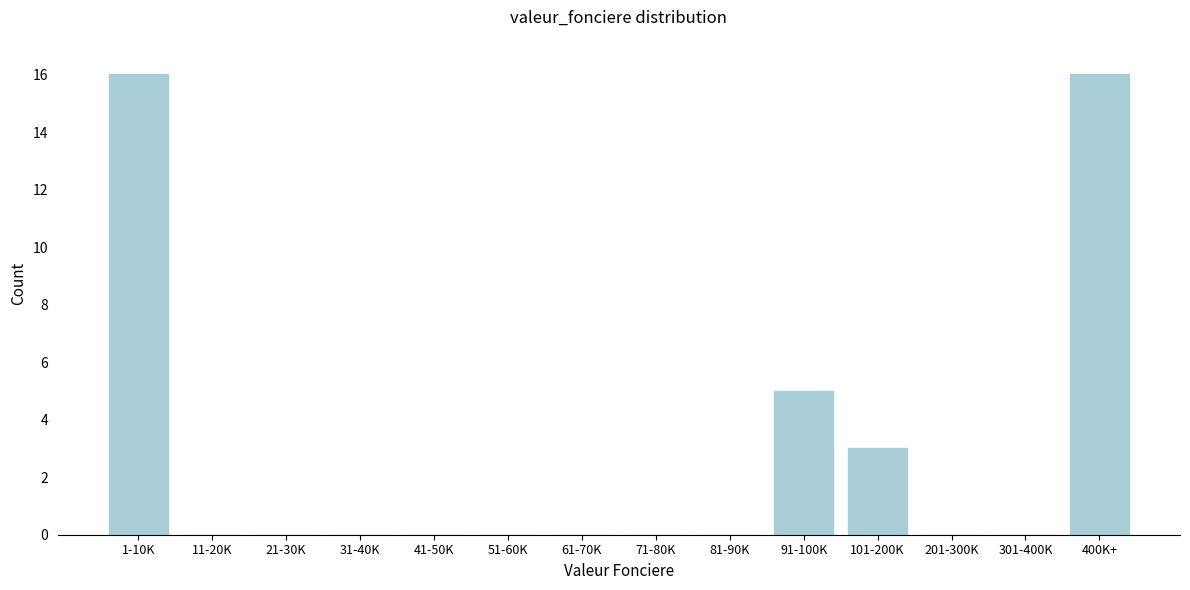

Reading left to right, what are all the values shown in this chart?

1-10K=16	11-20K=0	21-30K=0	31-40K=0	41-50K=0	51-60K=0	61-70K=0	71-80K=0	81-90K=0	91-100K=5	101-200K=3	201-300K=0	301-400K=0	400K+=16